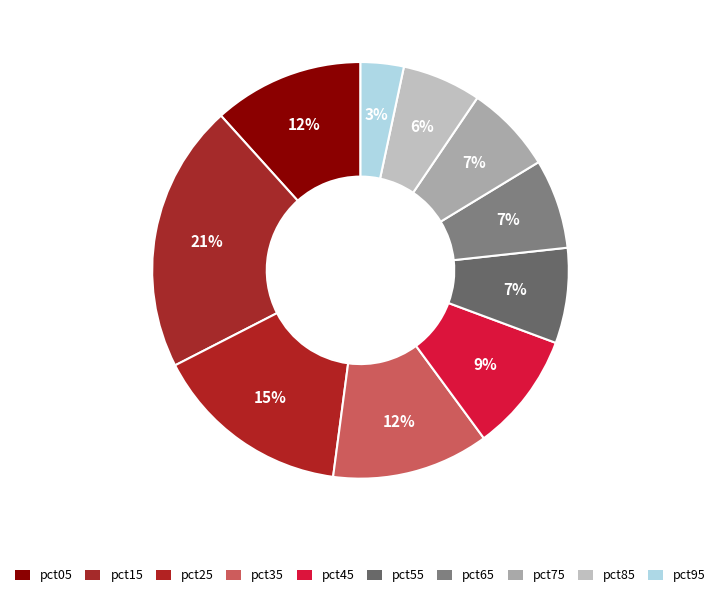

Combined, what portion of the pie is pct55 and pct05?

19.1%